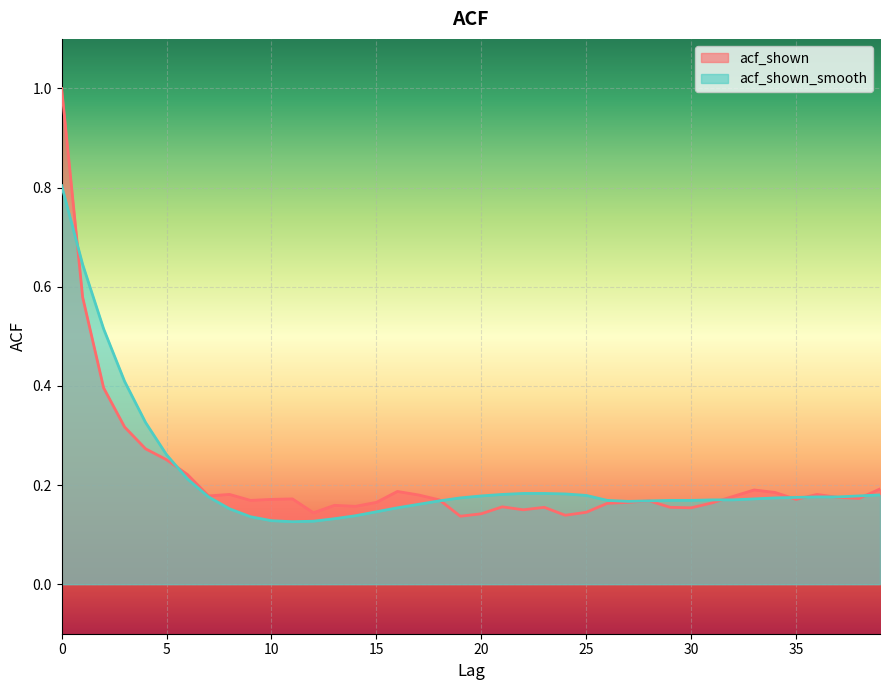

What is the minimum value for acf_shown?

0.1